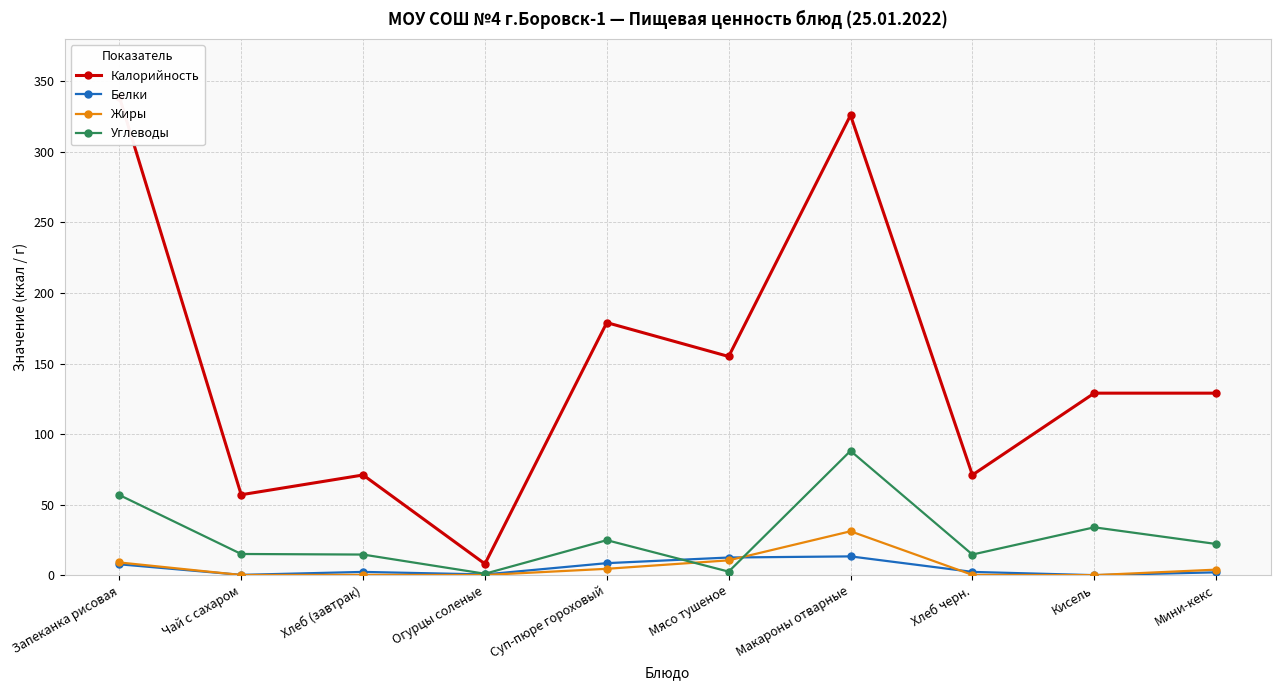

At which label is Углеводы closest to 44?

Кисель